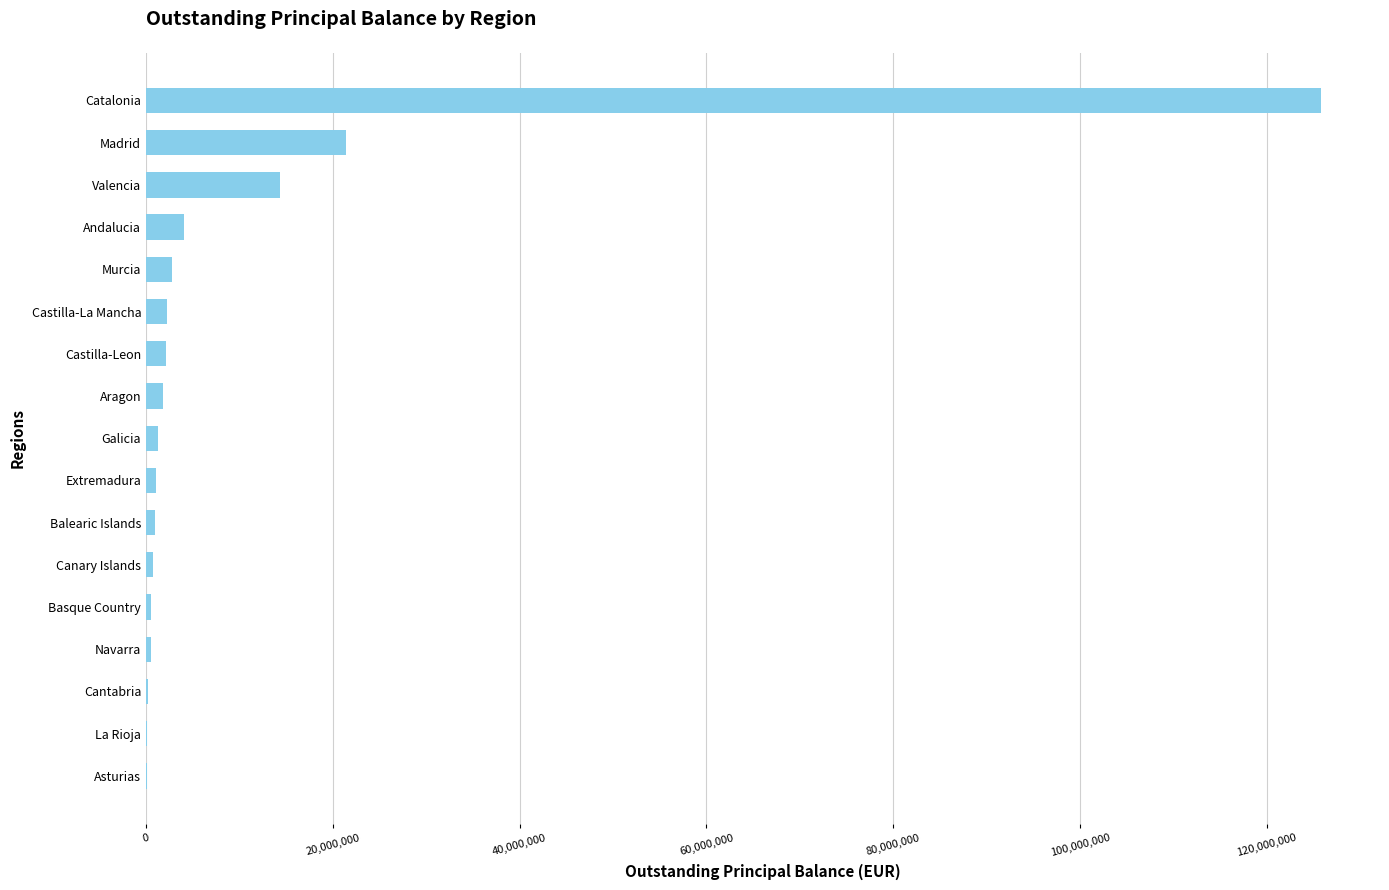

What is the change in value from Murcia to Catalonia?

+123053867.1